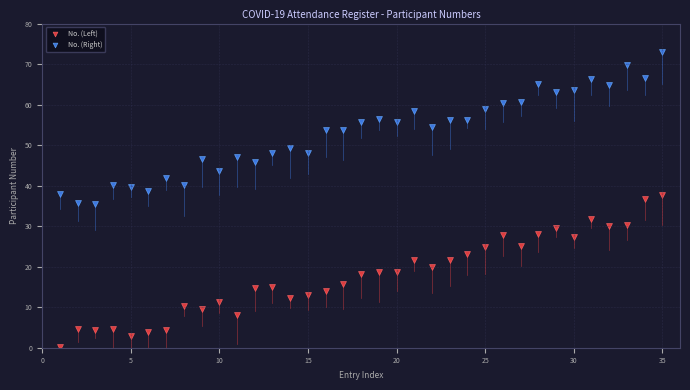

Across all data points, what is the range of X values (max minus min)?

34.0